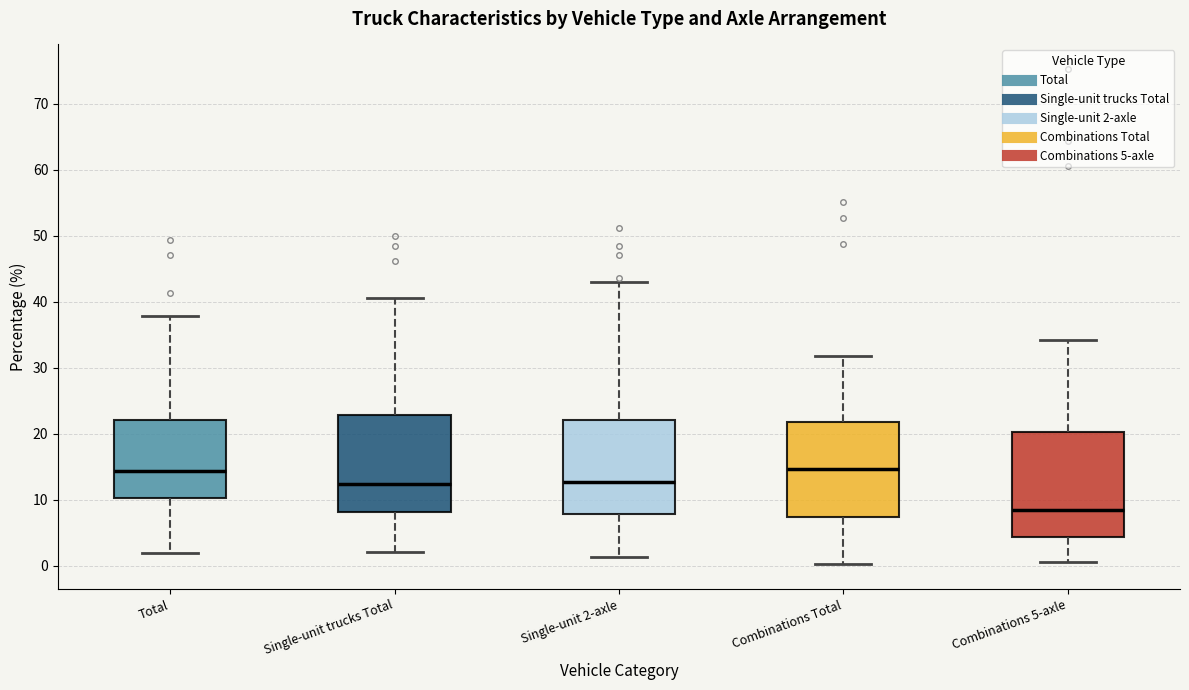

Where does the upper whisker of the box for Total end on the y-axis? The values are not printed on the chart, so give them approximately, as read against the axis.

38